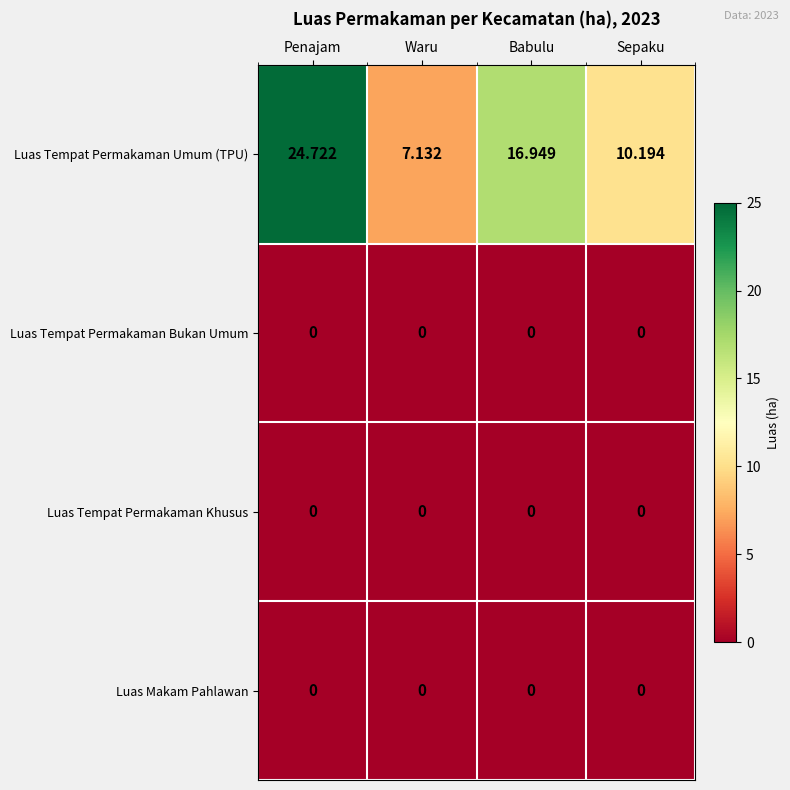

Which series has the widest spread of values?

Luas Tempat Permakaman Umum (TPU)